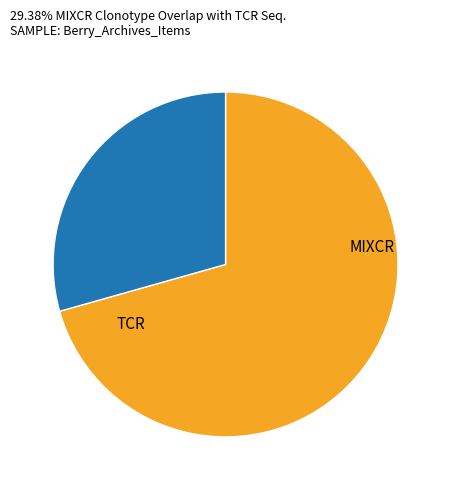

Does any single category account for the majority?

Yes